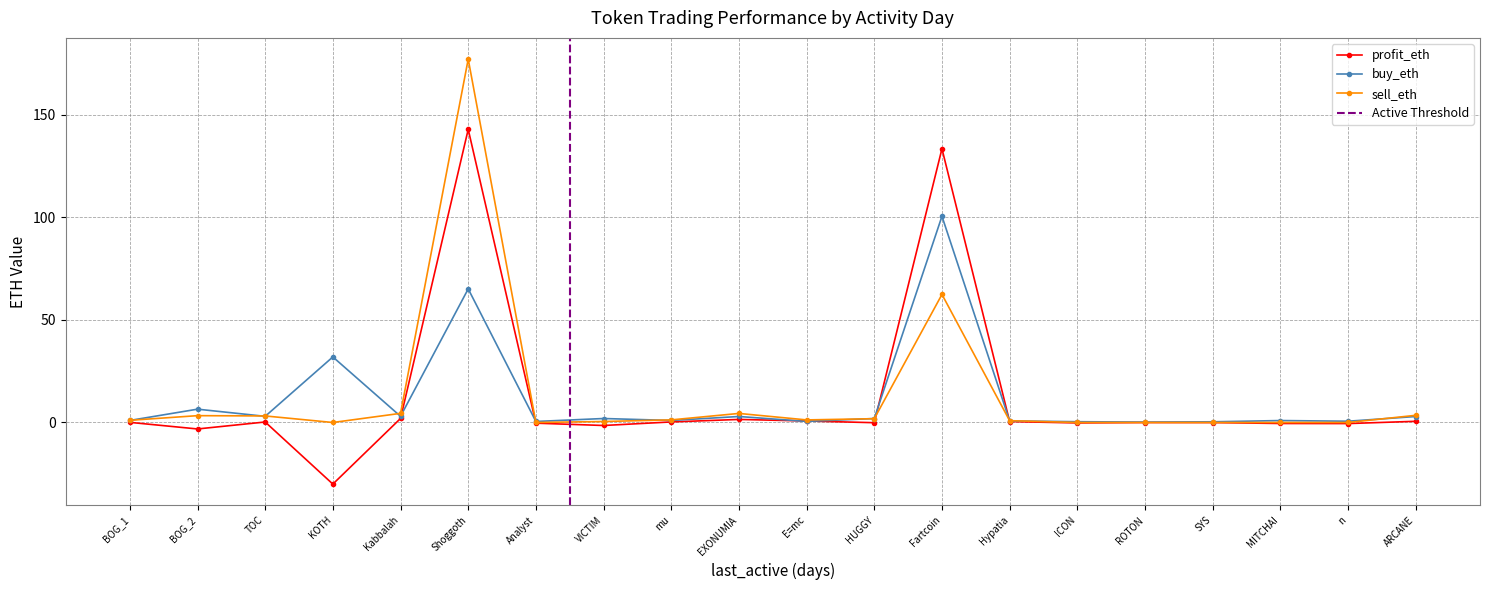

What position from the left is Analyst?

7